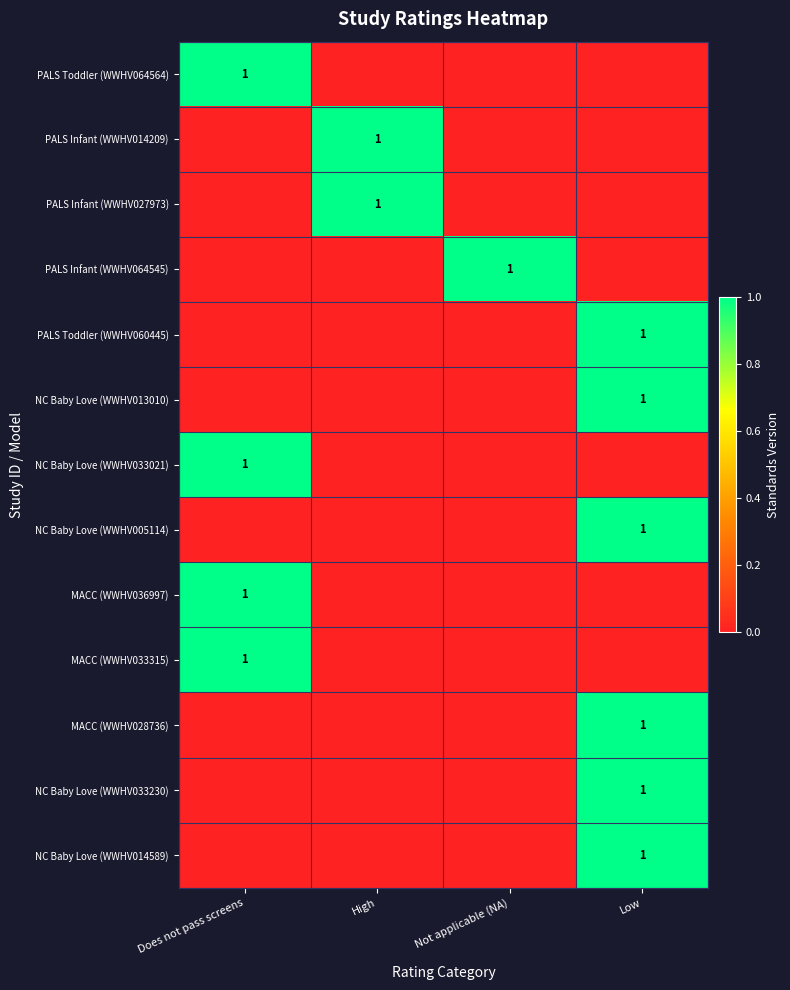

List the series in order of their peak value, highest first.

PALS Toddler (WWHV064564), PALS Infant (WWHV014209), PALS Infant (WWHV027973), PALS Infant (WWHV064545), PALS Toddler (WWHV060445), NC Baby Love (WWHV013010), NC Baby Love (WWHV033021), NC Baby Love (WWHV005114), MACC (WWHV036997), MACC (WWHV033315), MACC (WWHV028736), NC Baby Love (WWHV033230), NC Baby Love (WWHV014589)